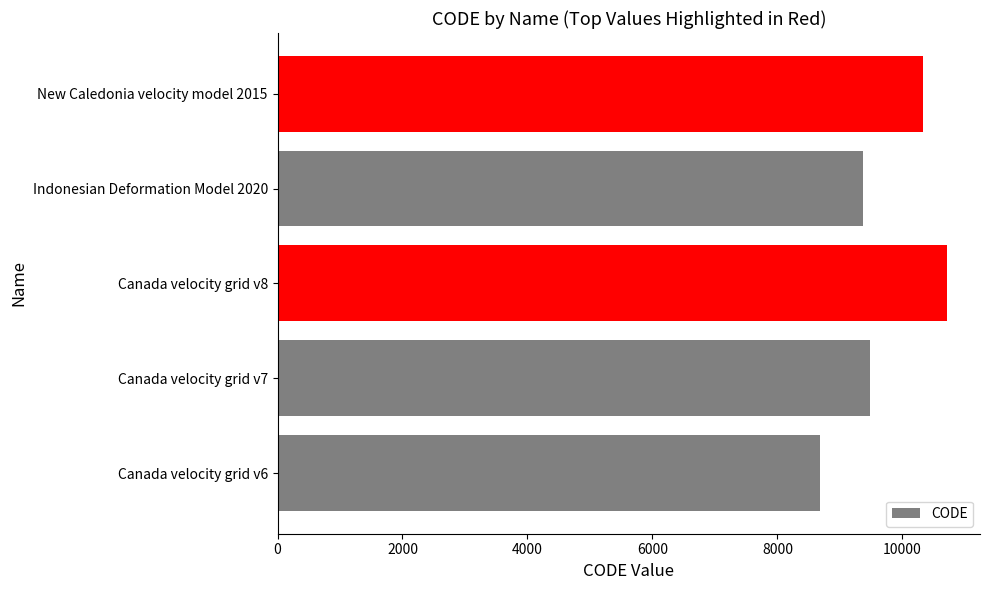

Which has a higher value, Canada velocity grid v6 or Canada velocity grid v7?

Canada velocity grid v7